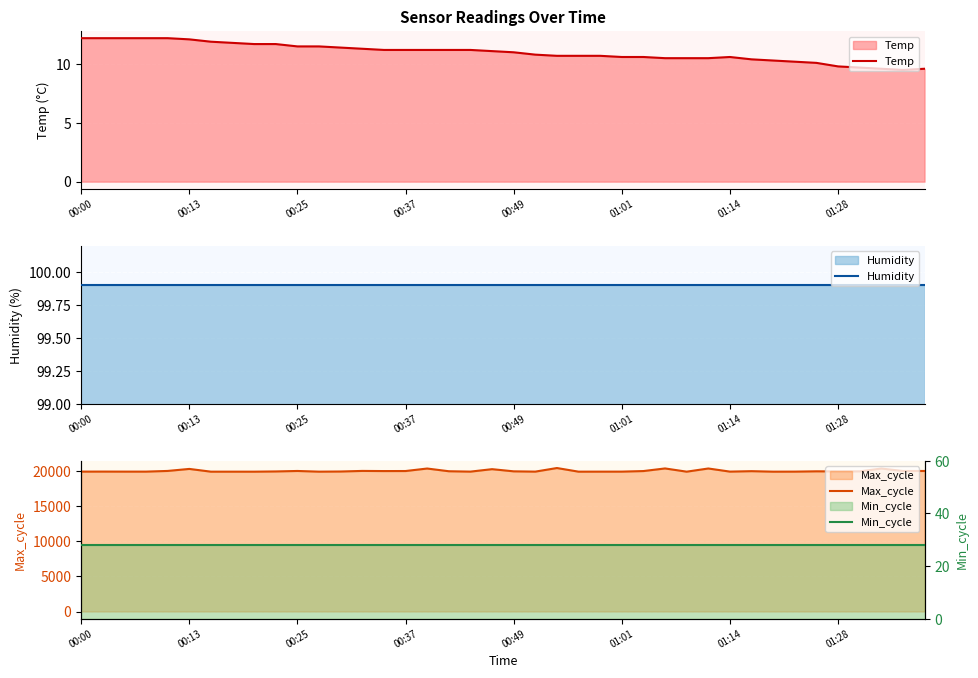

How many interior local peaks does the Temp series have?

1